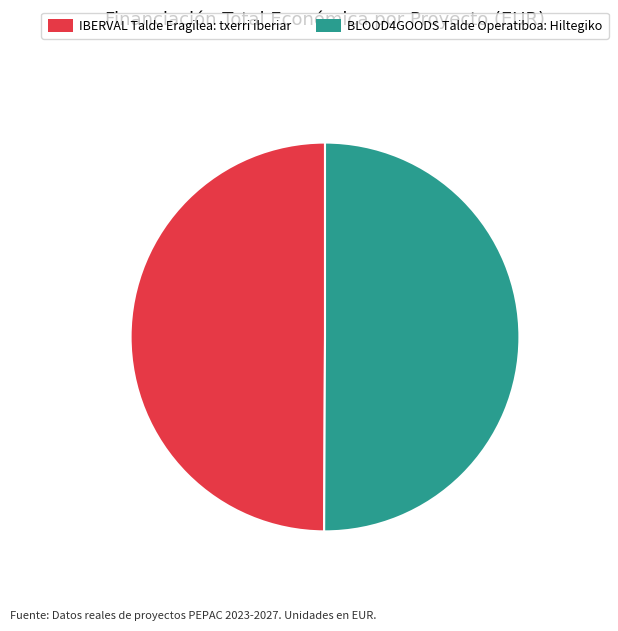

The IBERVAL Talde Eragilea: txerri iberiar slice represents 50% of the pie. True or false?

True